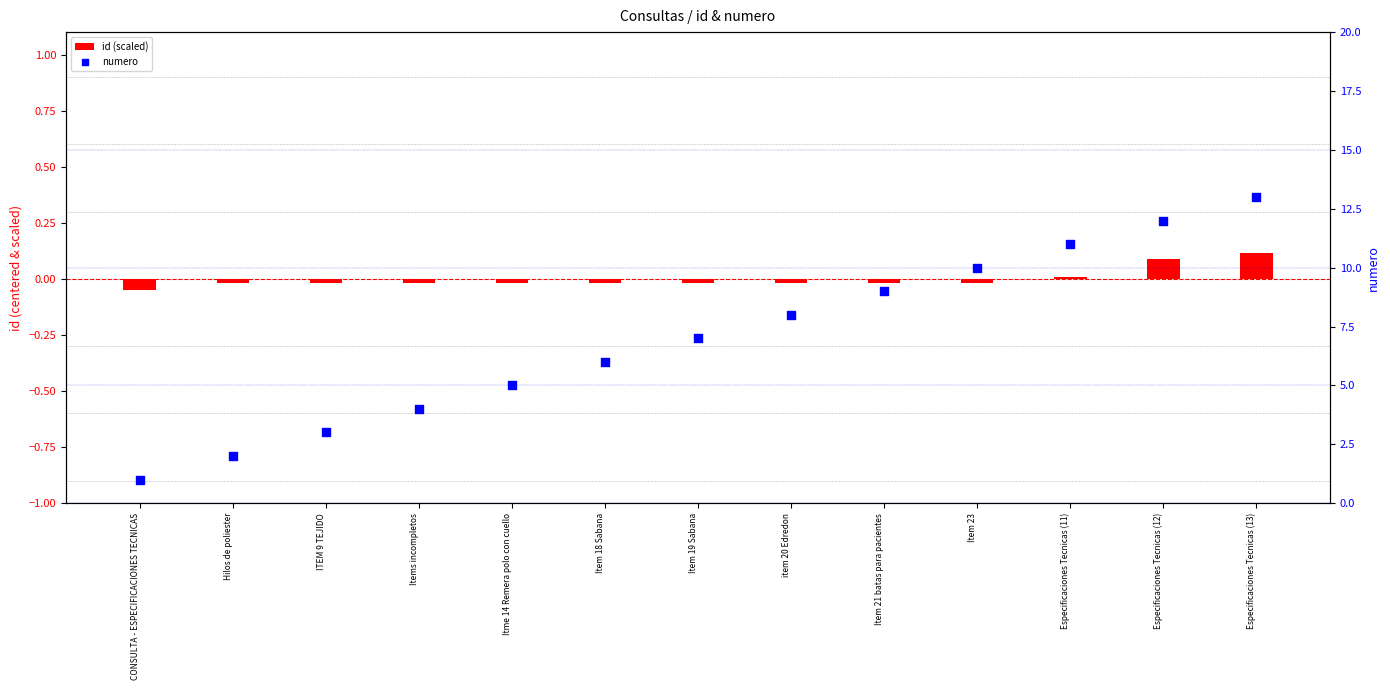

At which category is the sum across all series the highest?

Especificaciones Tecnicas (13)